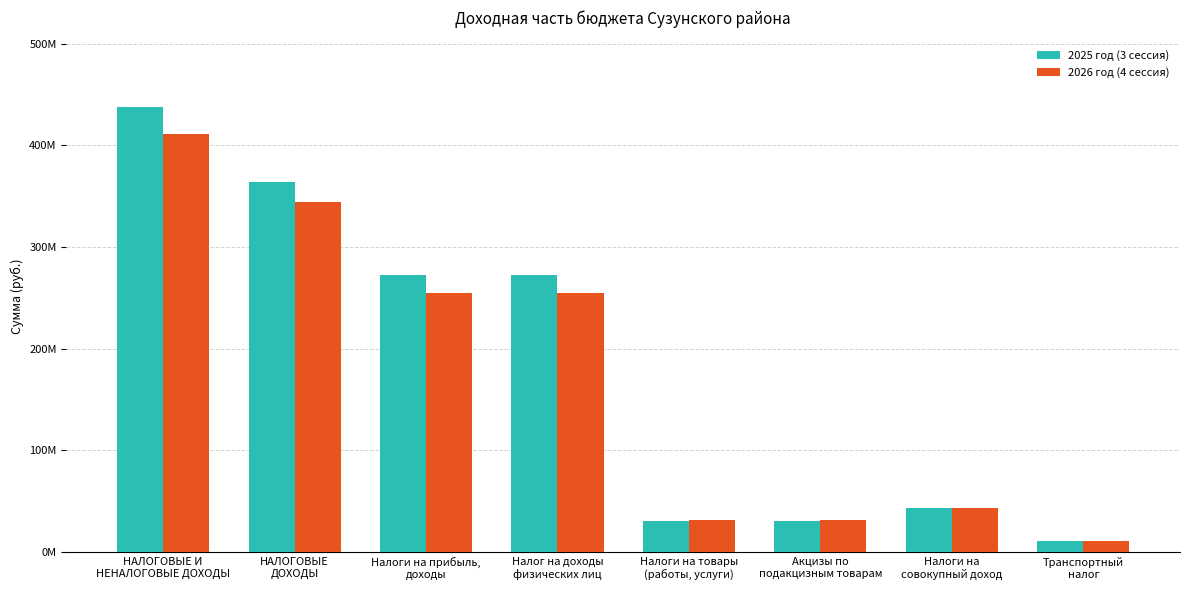

Does the chart contain stacked bars?

No